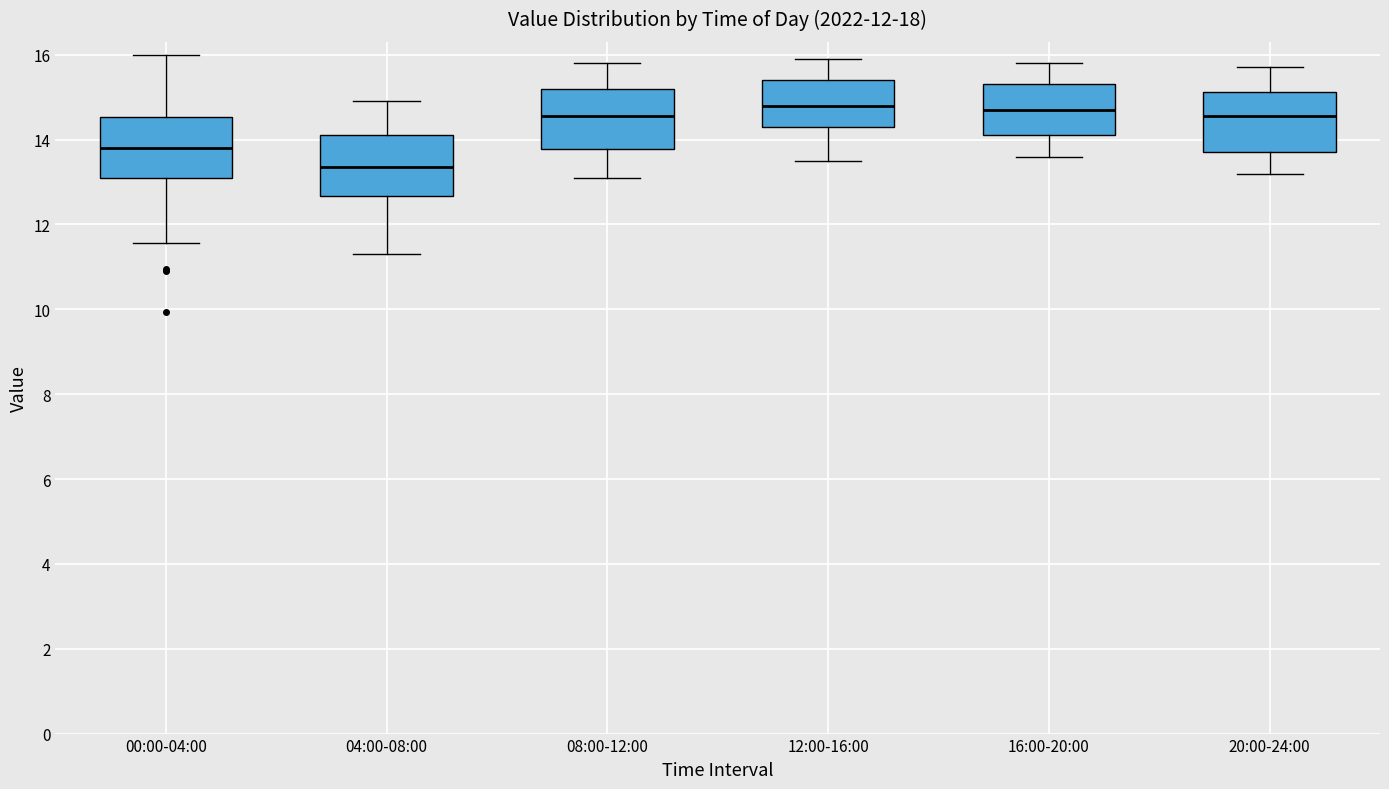

Reading left to right, read every box against the y-axis: the position of its median line, the range the box covers, and the ends of its whiskers. The values are not printed on the chart, so give them approximately, as read against the axis.

00:00-04:00: median 13.8, box 13.2 to 14.6, whiskers 11.6 to 16.0
04:00-08:00: median 13.4, box 12.6 to 14.2, whiskers 11.4 to 15.0
08:00-12:00: median 14.6, box 13.8 to 15.2, whiskers 13.2 to 15.8
12:00-16:00: median 14.8, box 14.4 to 15.4, whiskers 13.6 to 16.0
16:00-20:00: median 14.8, box 14.2 to 15.4, whiskers 13.6 to 15.8
20:00-24:00: median 14.6, box 13.8 to 15.2, whiskers 13.2 to 15.8